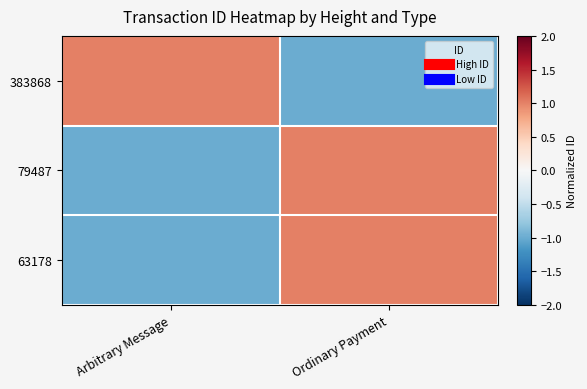

Reading left to right, transcribe all the data shown in this chart.

383868: Arbitrary Message=1	Ordinary Payment=-1
79487: Arbitrary Message=-1	Ordinary Payment=1
63178: Arbitrary Message=-1	Ordinary Payment=1